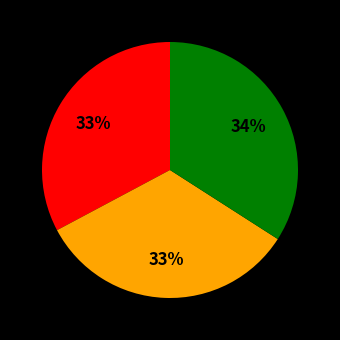

To the nearest percent, what is the difference between the largest and smallest slice percentages?

1%